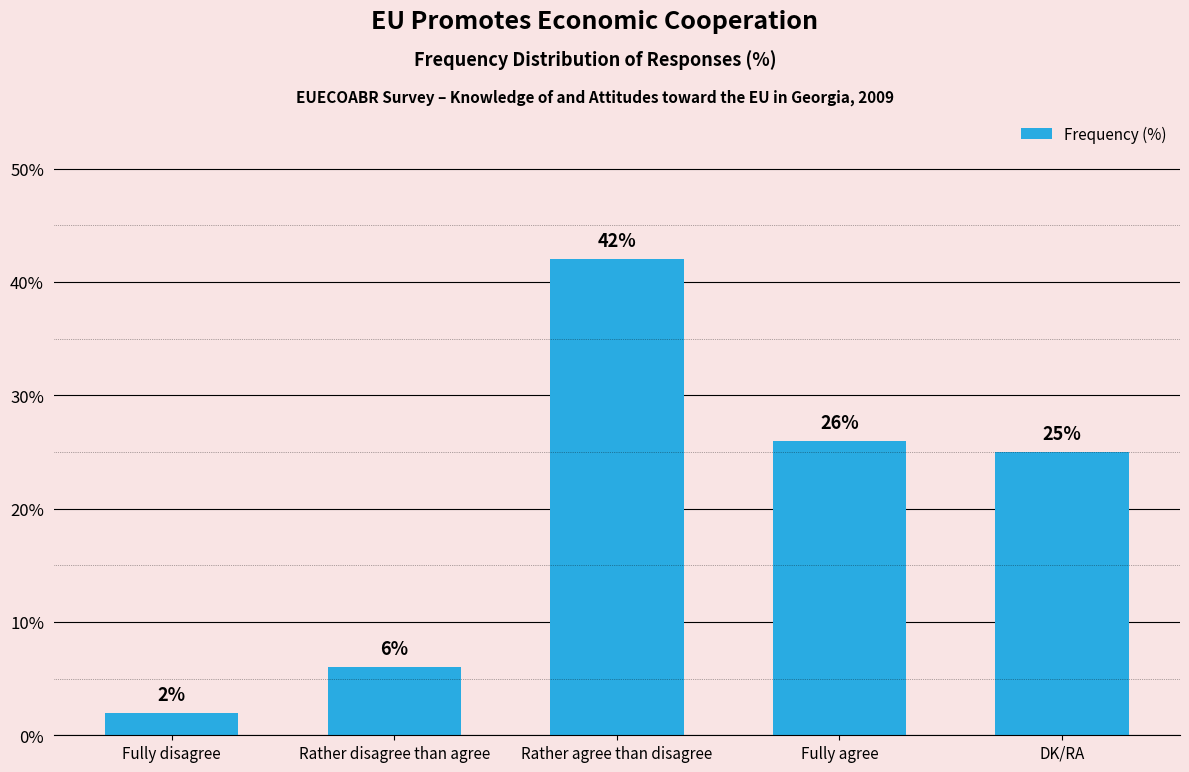

Rank the categories by value from highest to lowest.

Rather agree than disagree, Fully agree, DK/RA, Rather disagree than agree, Fully disagree